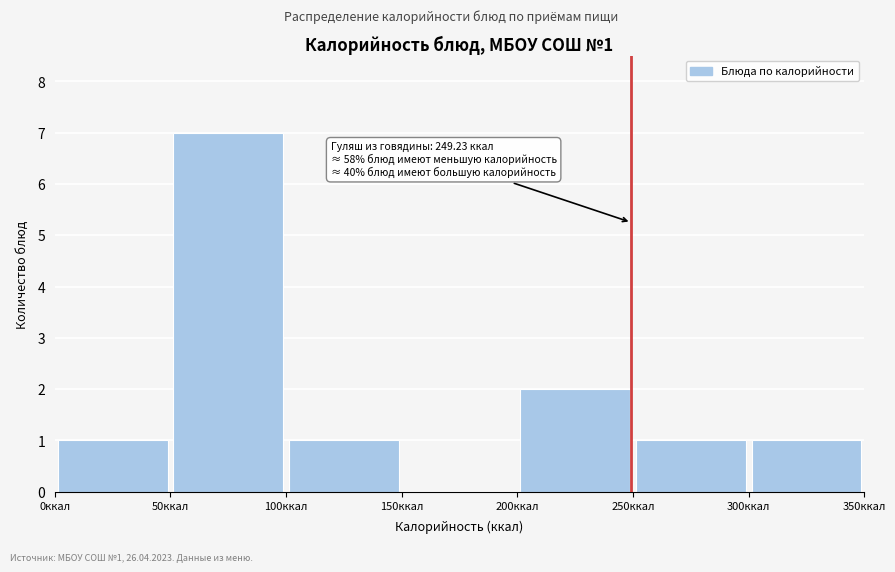

Over which range of the x-axis is the bar tallest?

50 to 100